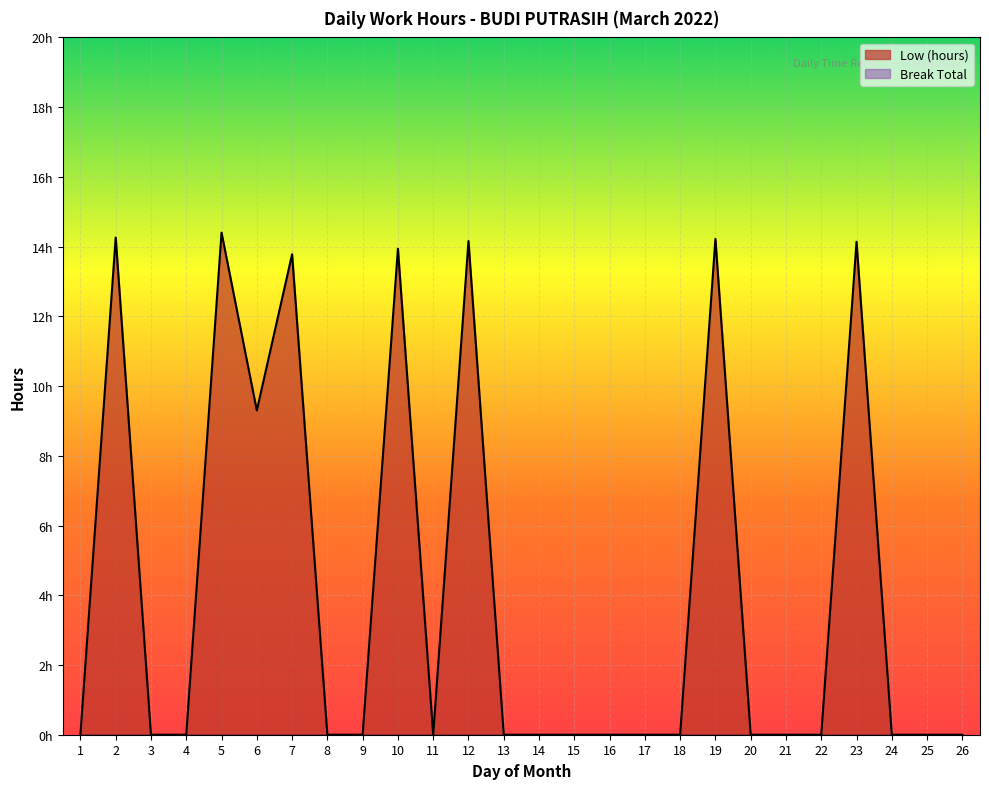

Reading left to right, what are all the values shown in this chart?

0.0	14.3	0.0	0.0	14.4	9.3	13.8	0.0	0.0	13.9	0.0	14.2	0.0	0.0	0.0	0.0	0.0	0.0	14.2	0.0	0.0	0.0	14.1	0.0	0.0	0.0